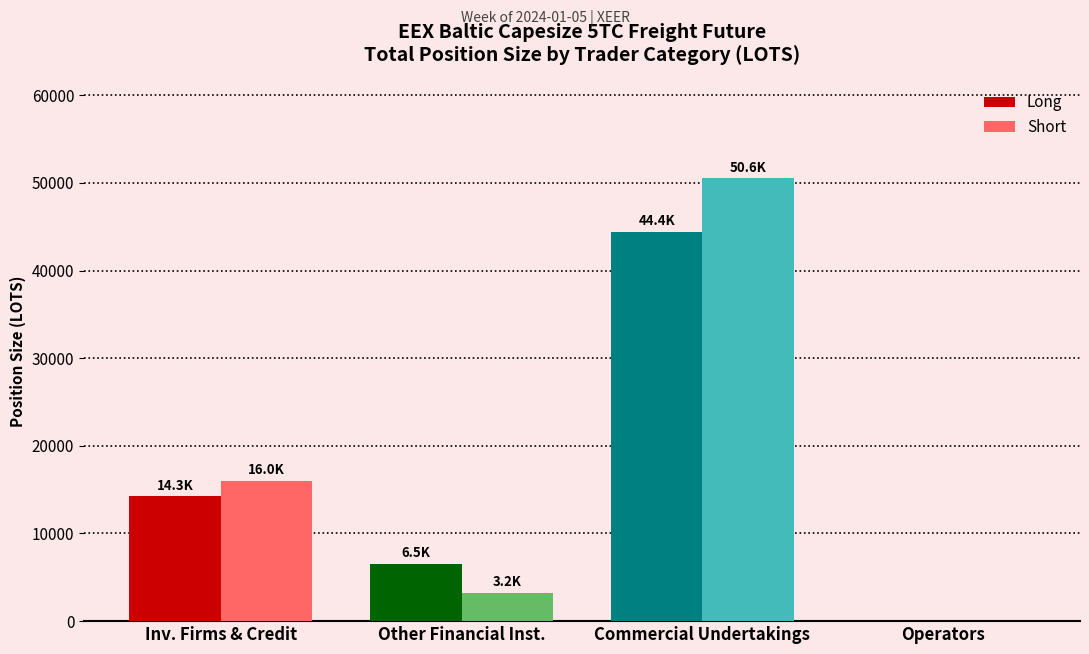

What is the approximate value of Short at Inv. Firms & Credit?

16023.7